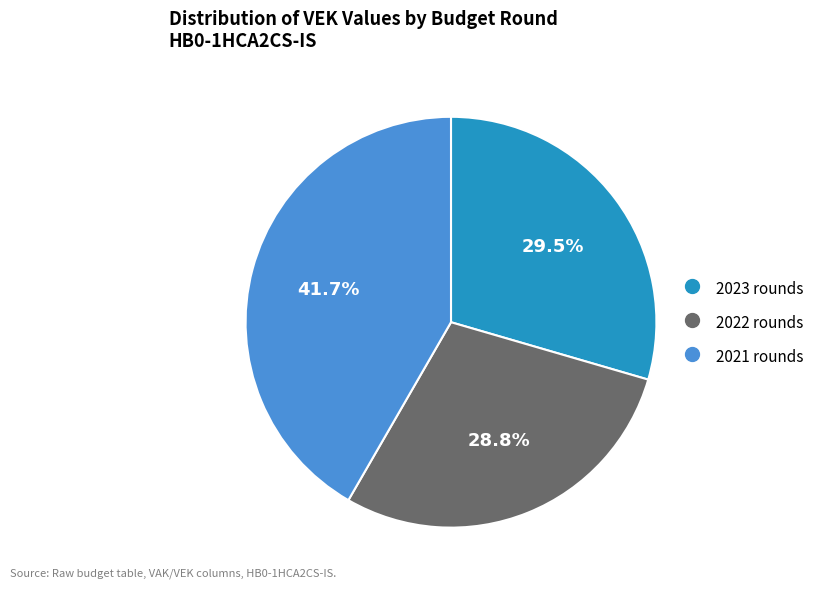

How many segments does this pie chart have?

3